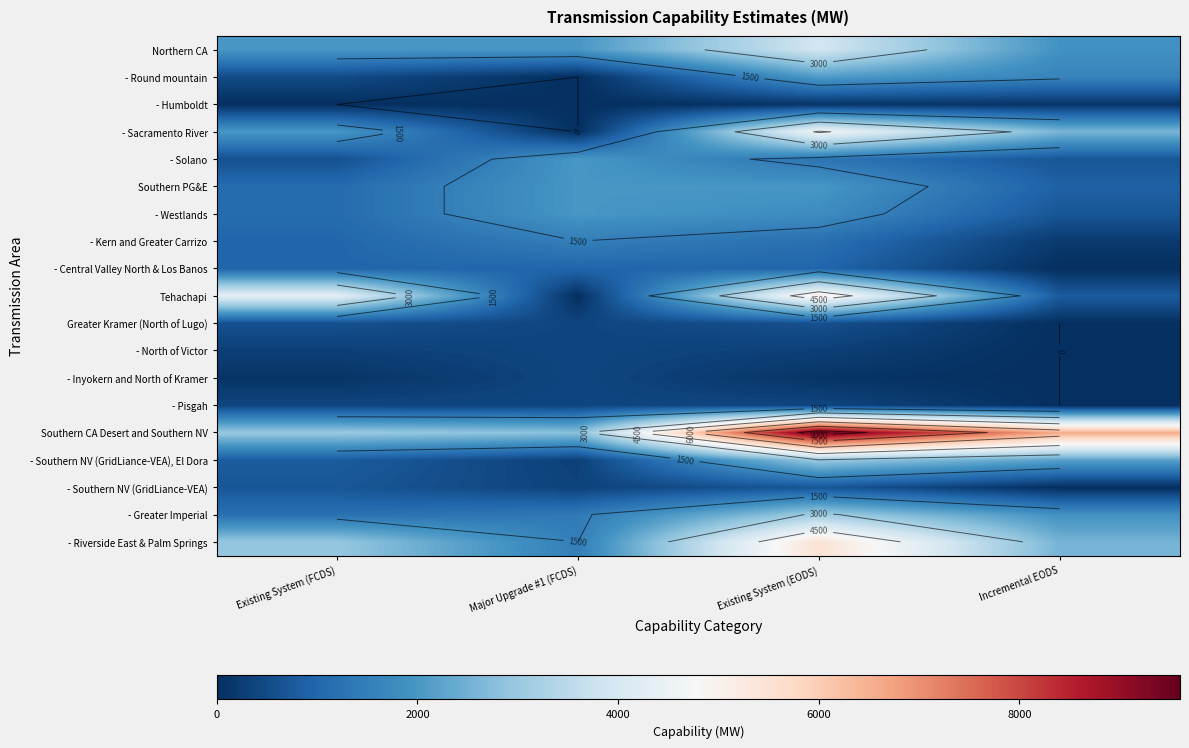

At which category is the sum across all series the highest?

Existing System (EODS)